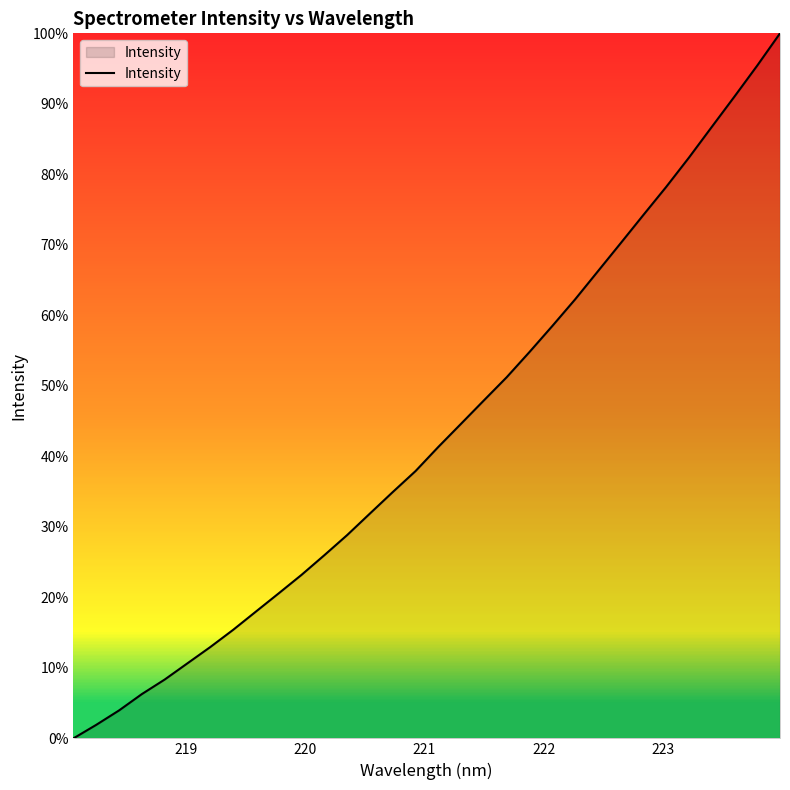

Does the chart display data point markers on the line(s)?

No